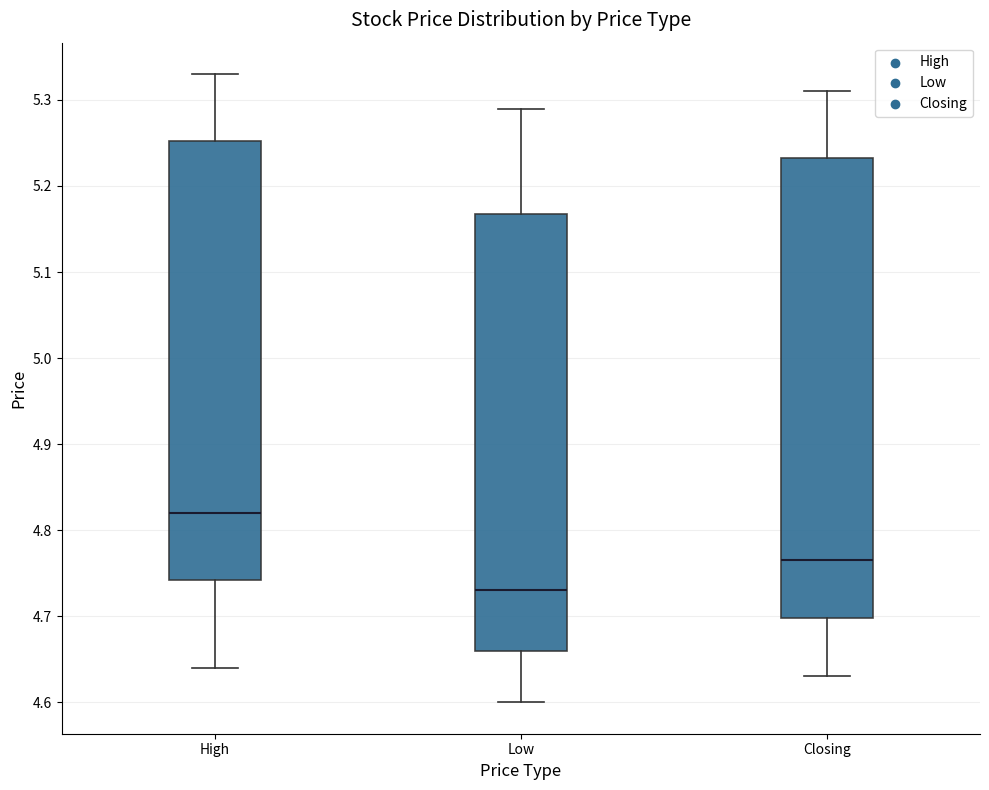

Where is the lower edge of the box for High on the y-axis? The values are not printed on the chart, so give them approximately, as read against the axis.

4.74